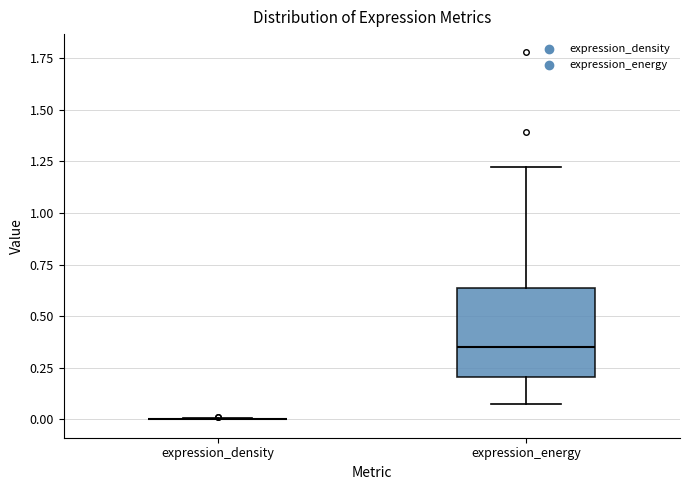

Comparing the boxes themselves (not the whiskers), which one is the tallest?

expression_energy